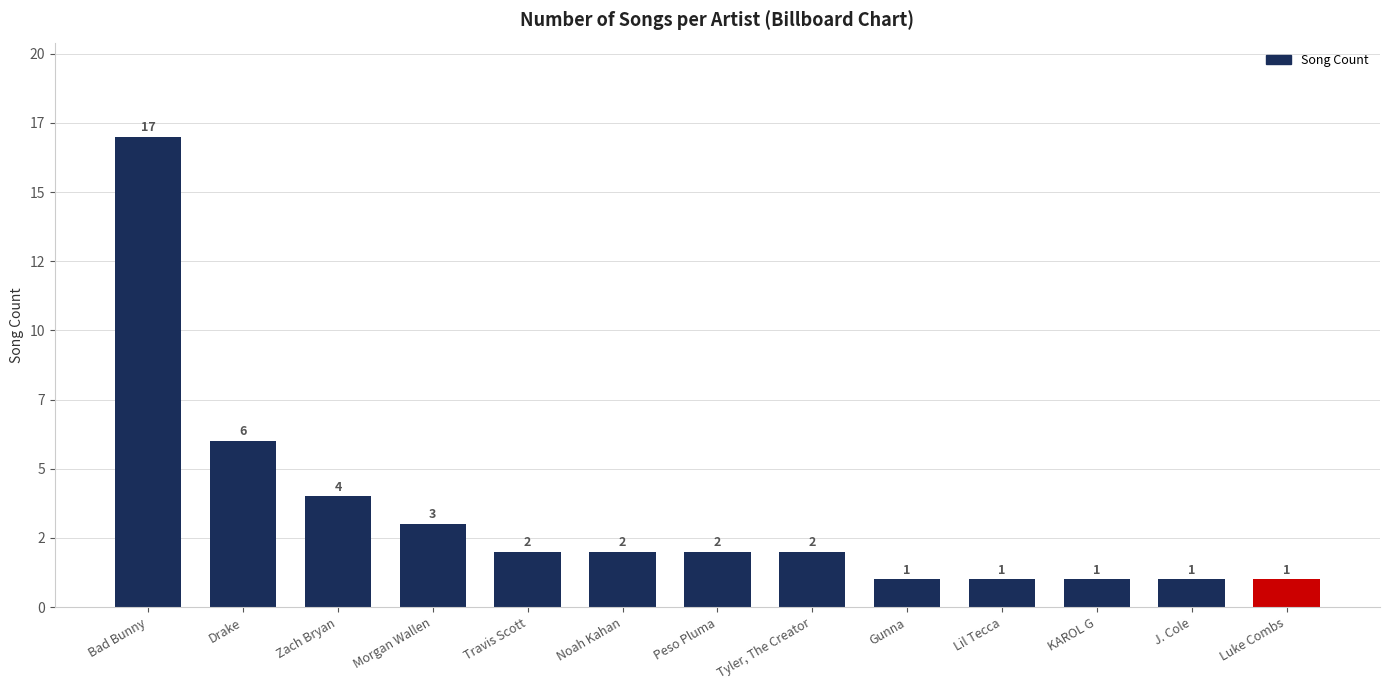

Are the bars horizontal?

No